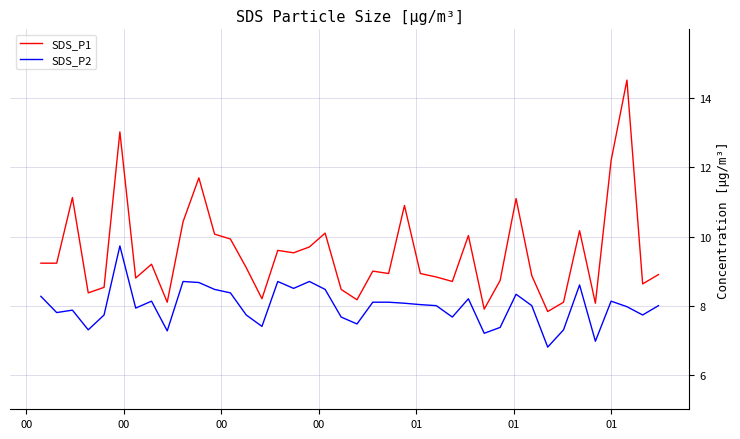

What is the minimum value for SDS_P1?

7.8